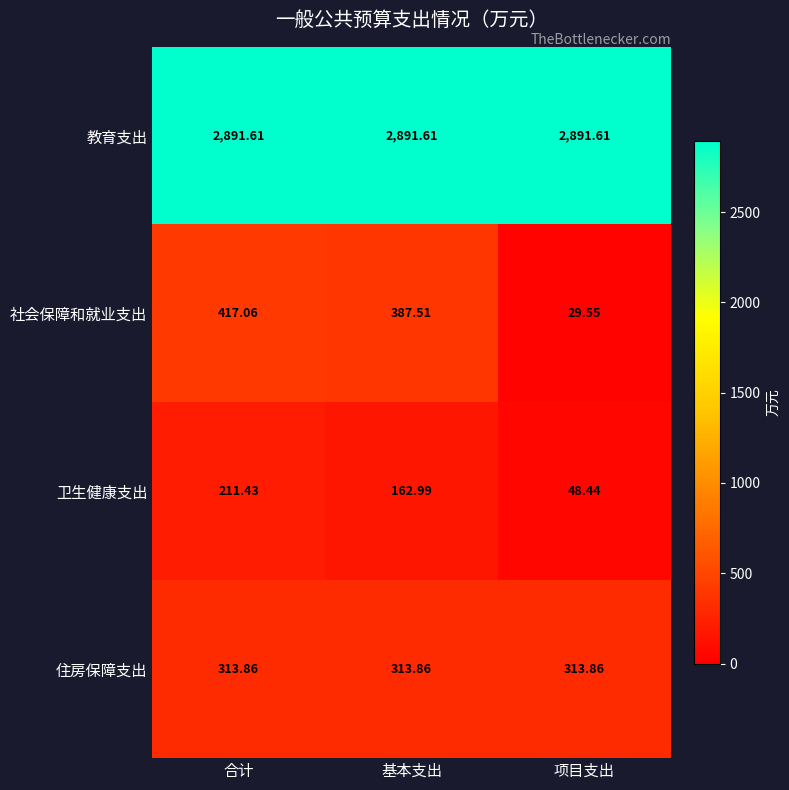

Which series has the largest total across all categories?

教育支出